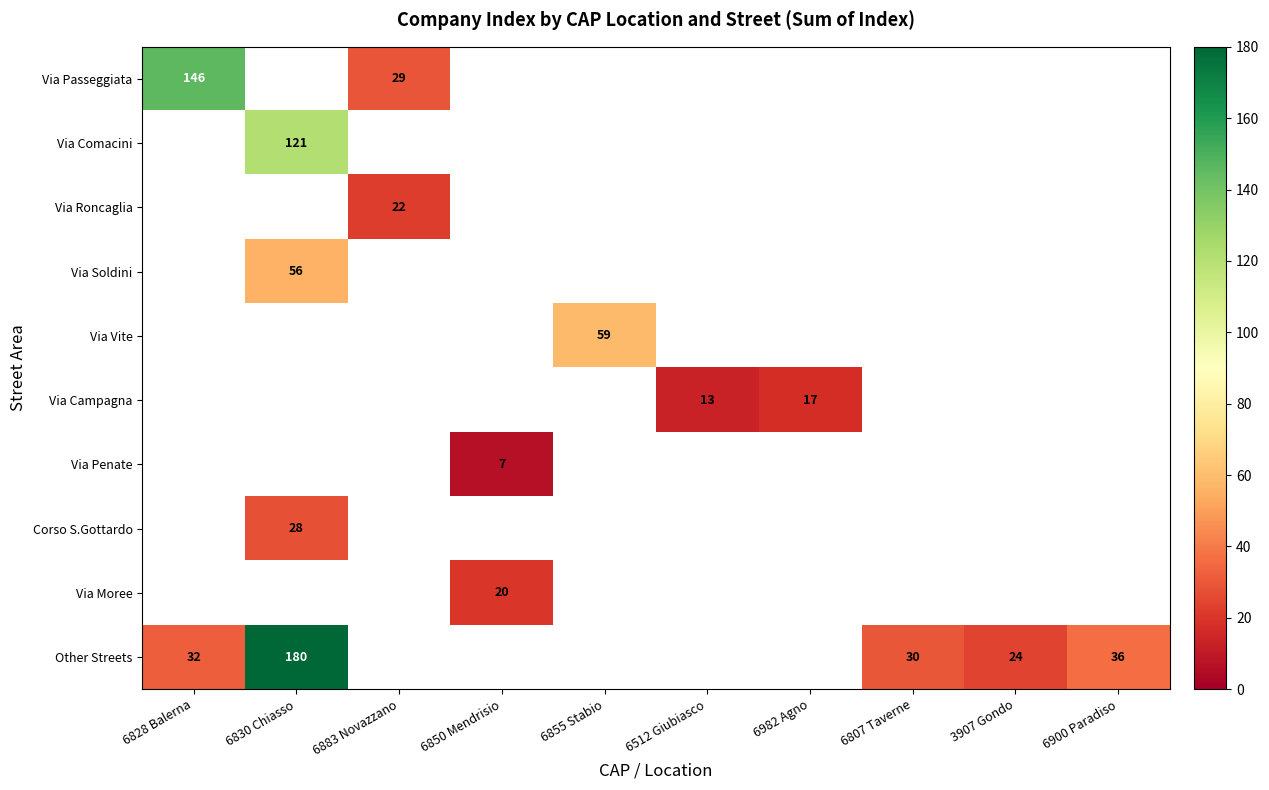

True or false: Corso S.Gottardo has a value of 28 at 6830 Chiasso.

True